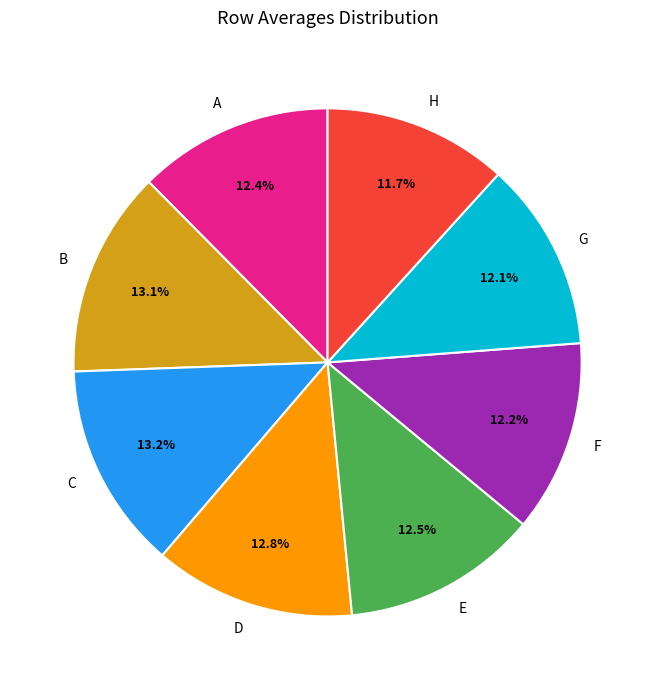

Combined, do B and H account for over 50%?

No